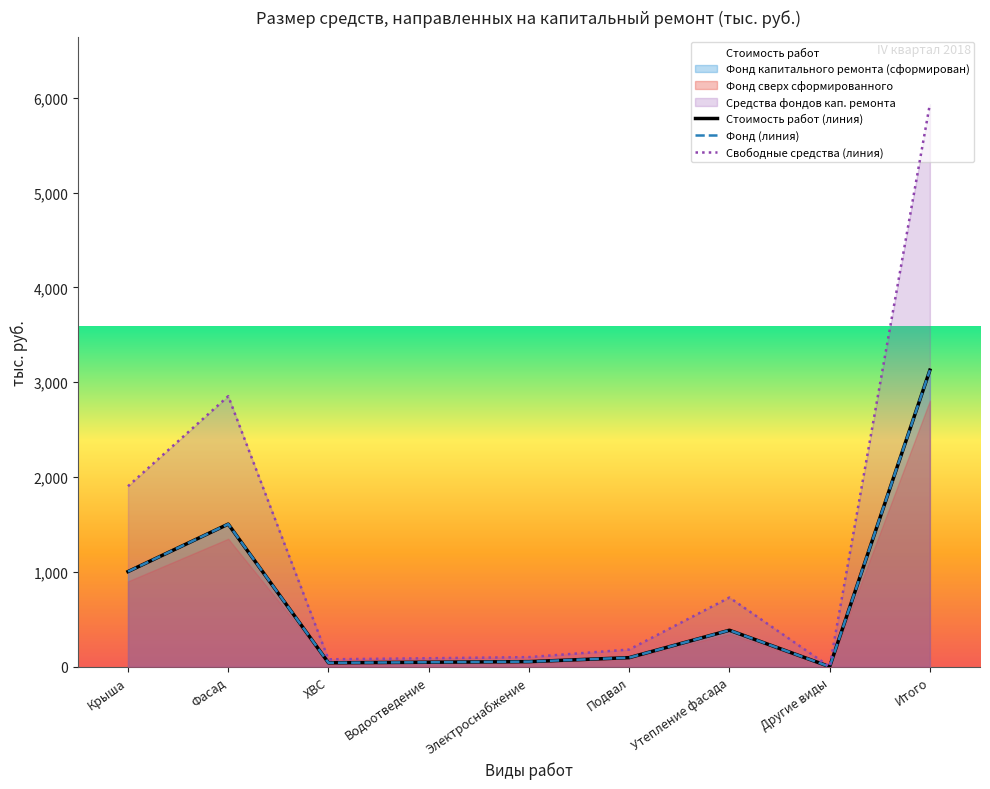

True or false: Свободные средства (линия) and Стоимость работ (линия) cross at least once.

False